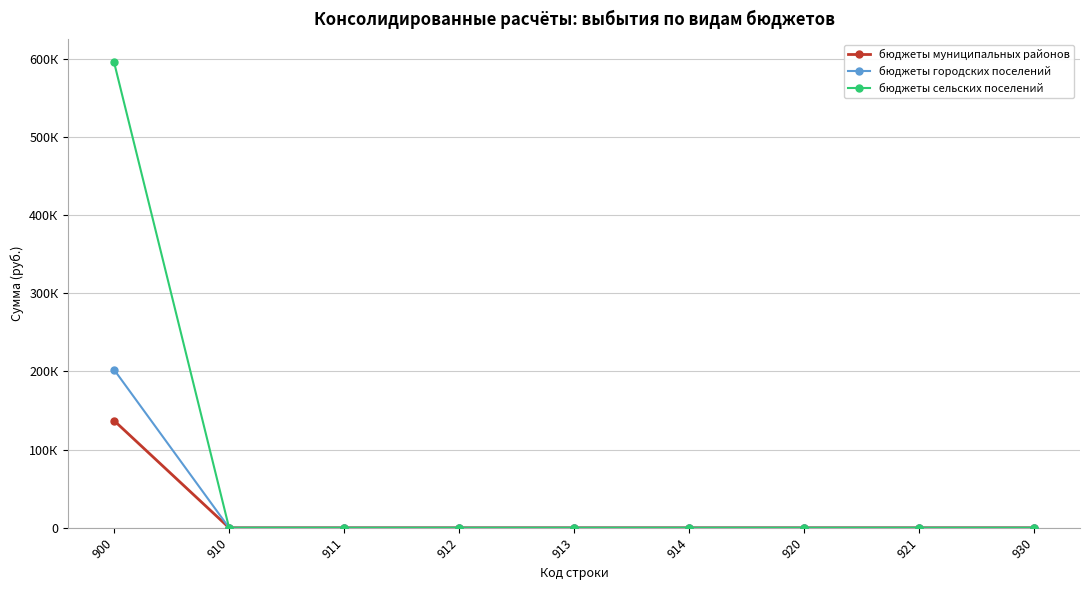

Does the chart display data point markers on the line(s)?

Yes